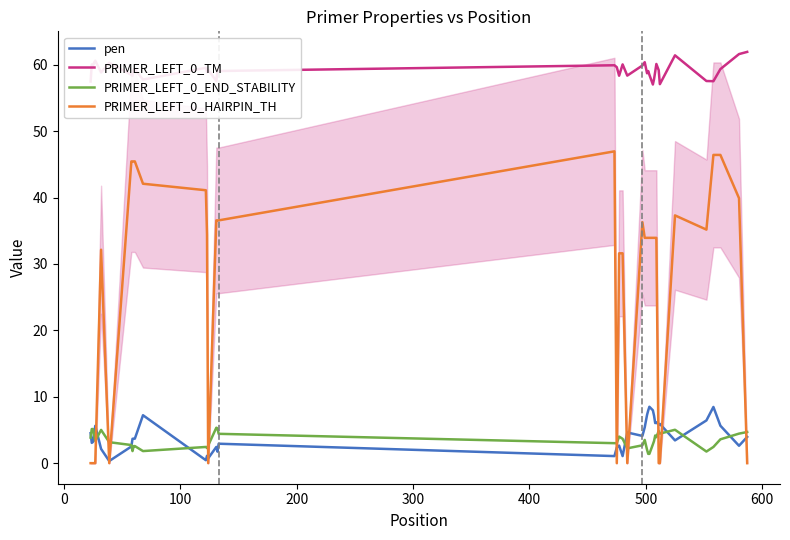

Rank the series by their maximum value, from lowest to highest.

PRIMER_LEFT_0_END_STABILITY, pen, PRIMER_LEFT_0_HAIRPIN_TH, PRIMER_LEFT_0_TM